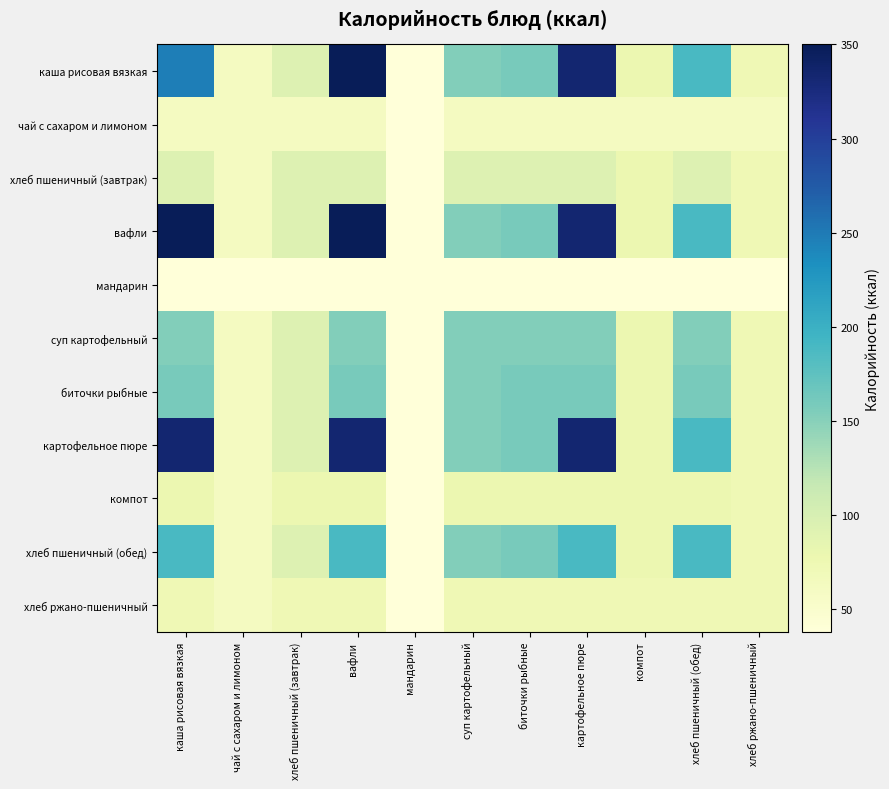

List the series in order of their peak value, highest first.

каша рисовая вязкая, вафли, картофельное пюре, хлеб пшеничный (обед), биточки рыбные, суп картофельный, хлеб пшеничный (завтрак), компот, хлеб ржано-пшеничный, чай с сахаром и лимоном, мандарин